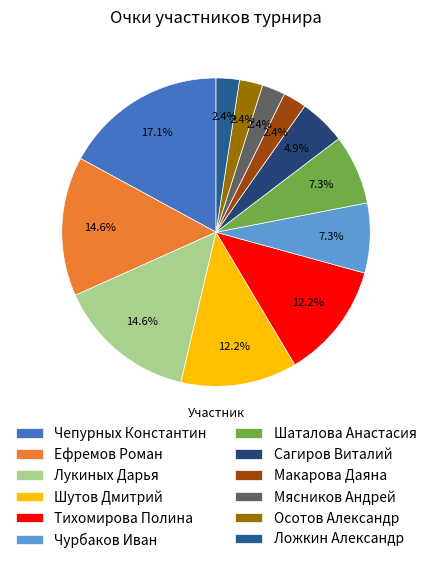

To the nearest percent, what is the average slice percentage?

8%